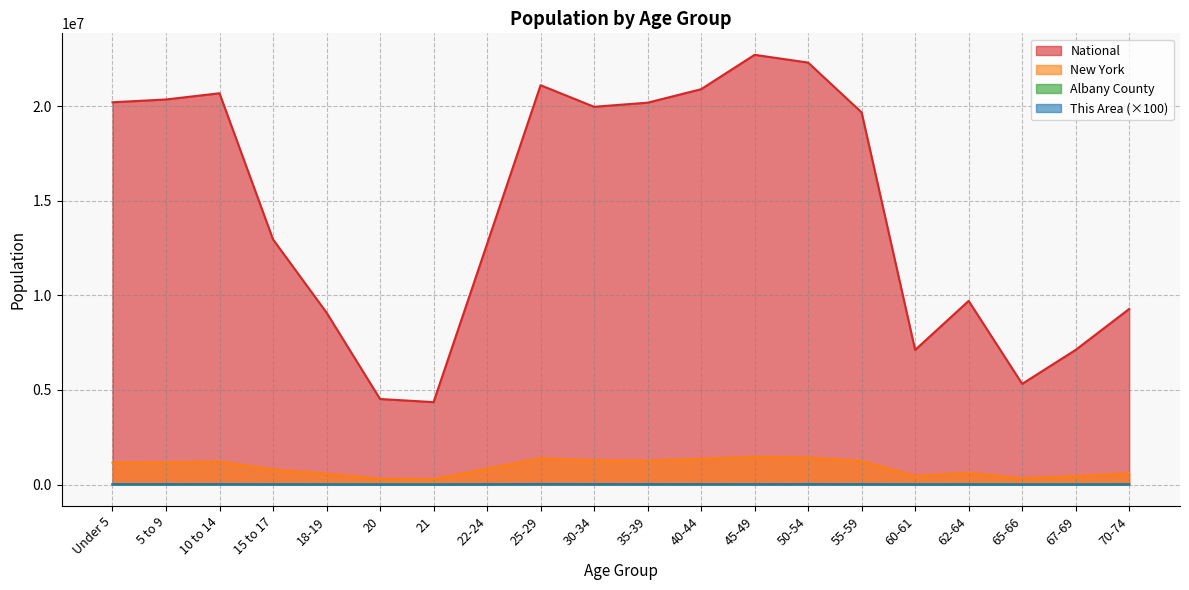

At 62-64, list the series in order from smallest to largest.

This Area, Albany County, New York, National